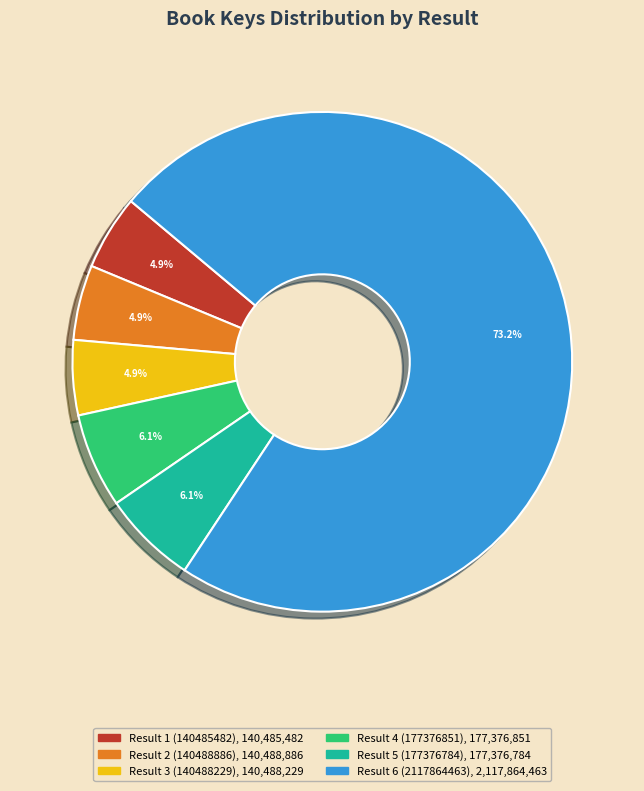

Which slice is the largest?

Result 6 (2117864463)